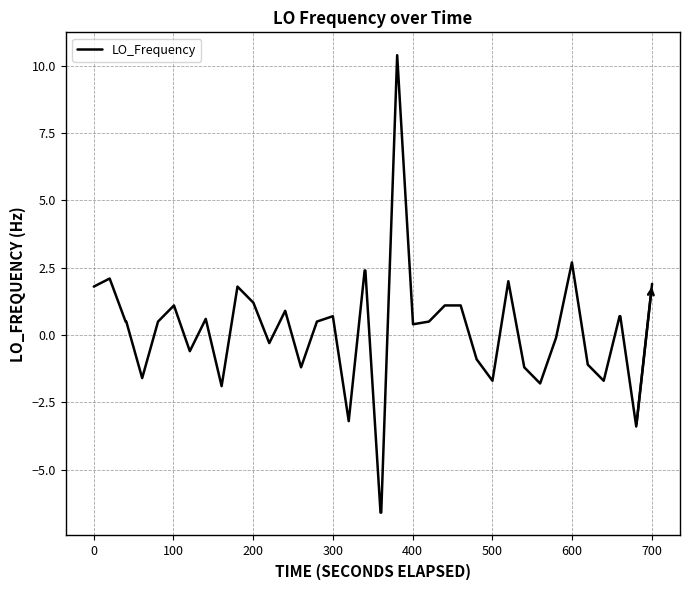

What is the smallest value displayed?

-6.6